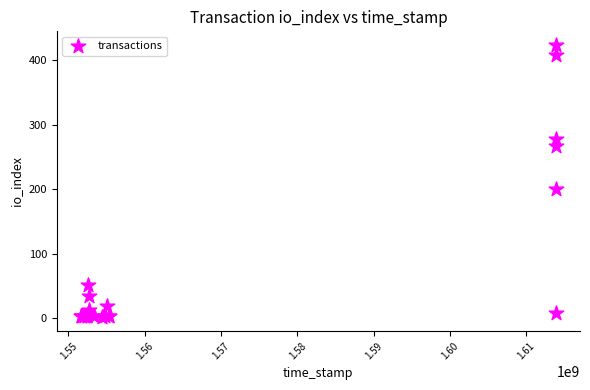

What Y value in the scatter plot is closest to 212?

201